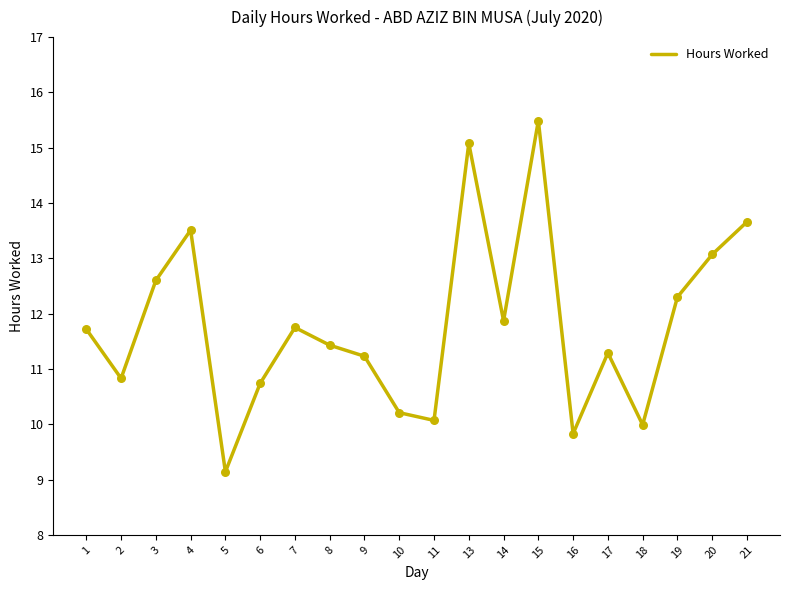

Between 2 and 1, which is larger?

1